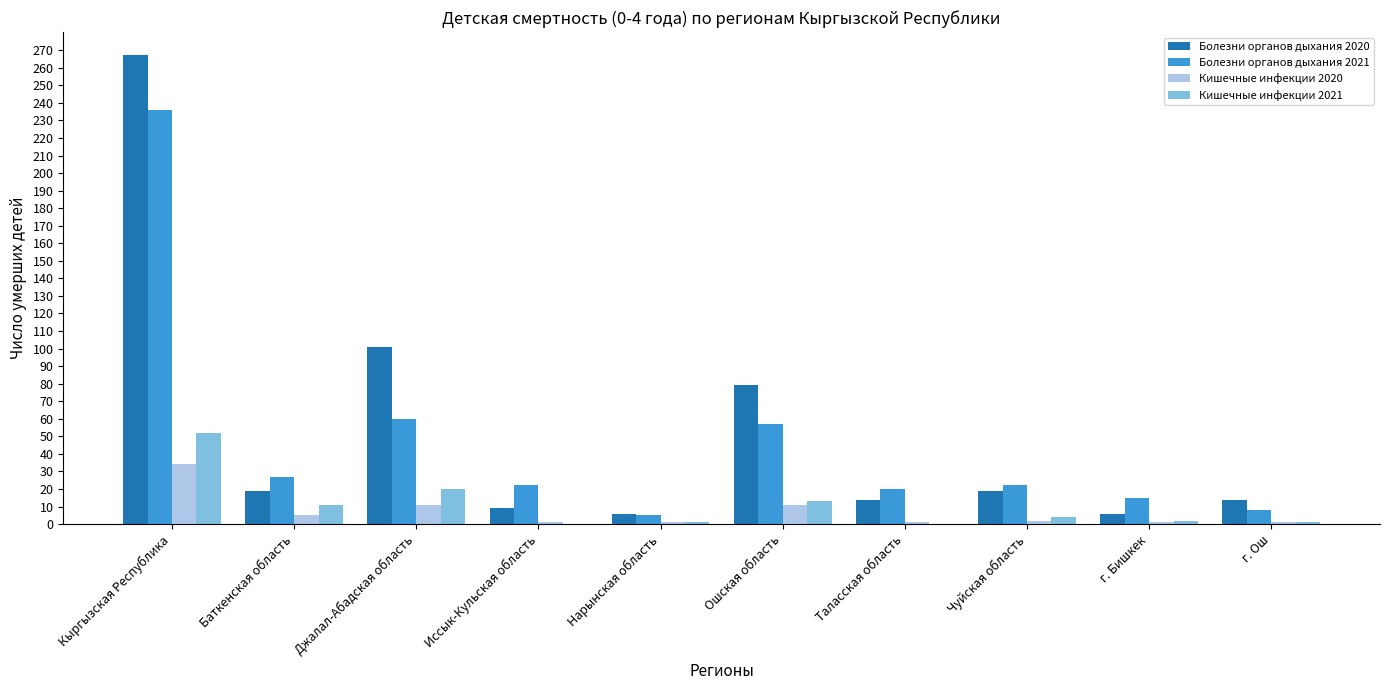

Between Таласская область and Чуйская область, which series saw the biggest shift?

Болезни органов дыхания 2020